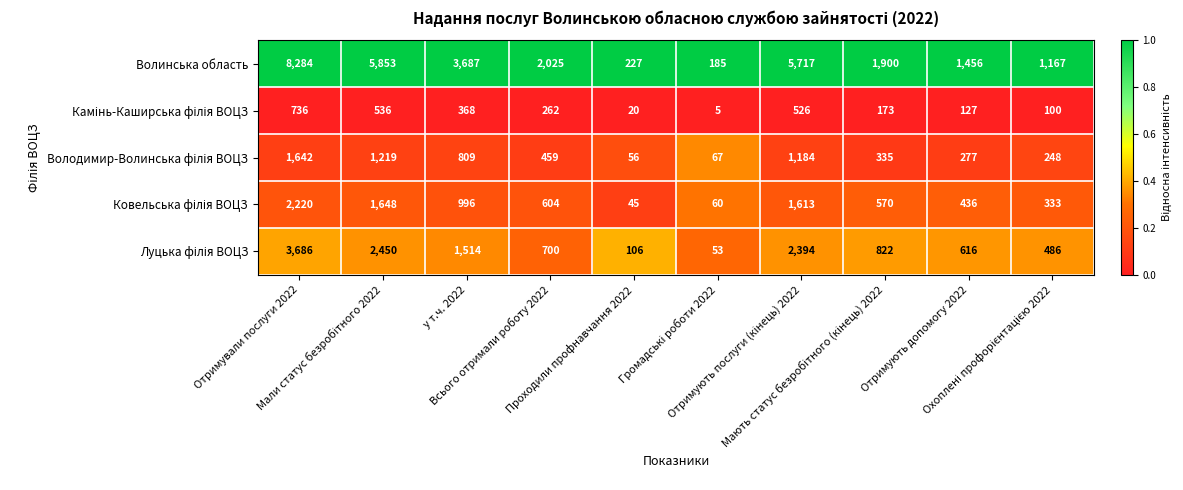

What is the difference between the maximum and second lowest values in the Волинська область series?

8057